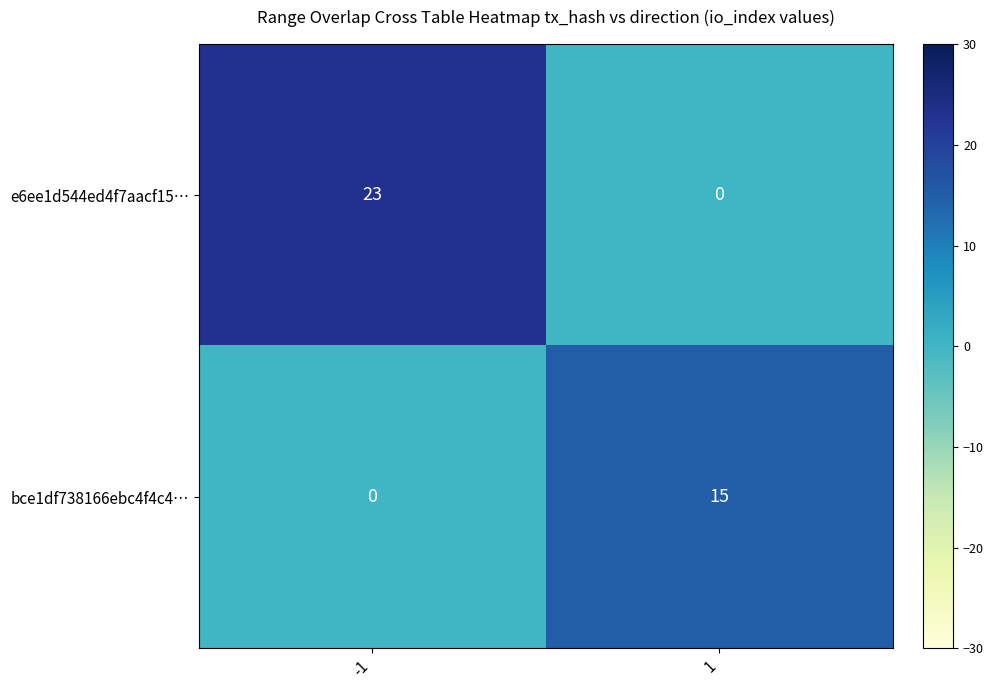

What is the greatest value displayed?

23